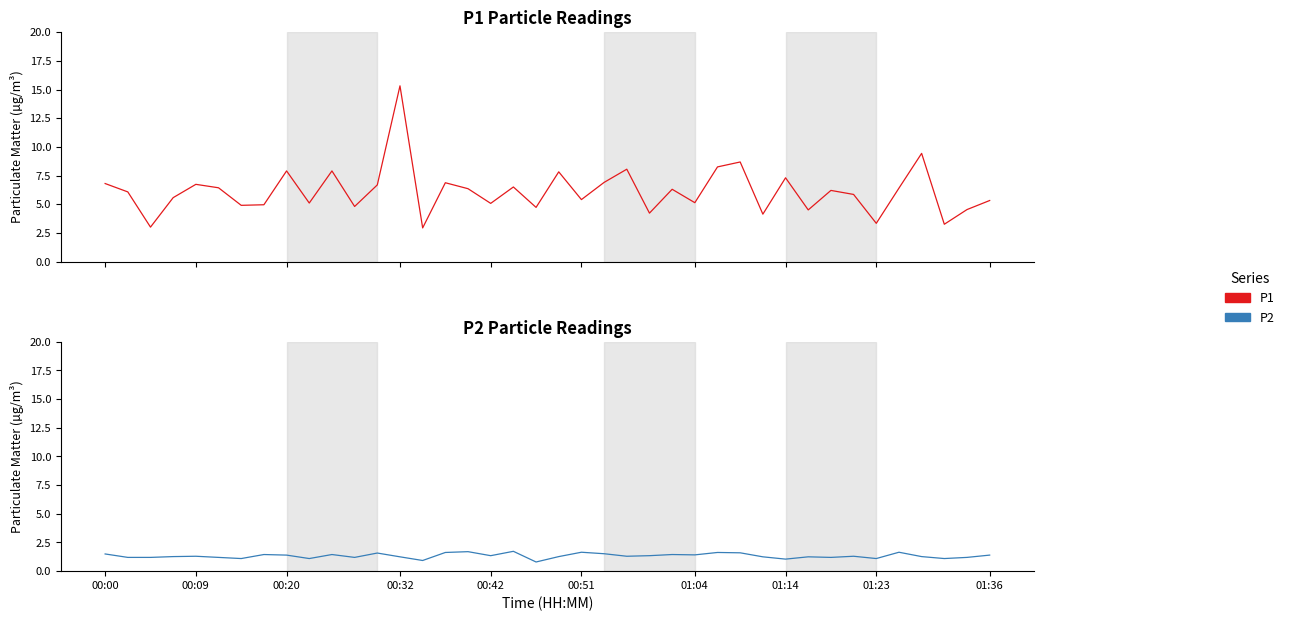

What is the difference between the P2 values at 11 and 16?

0.5